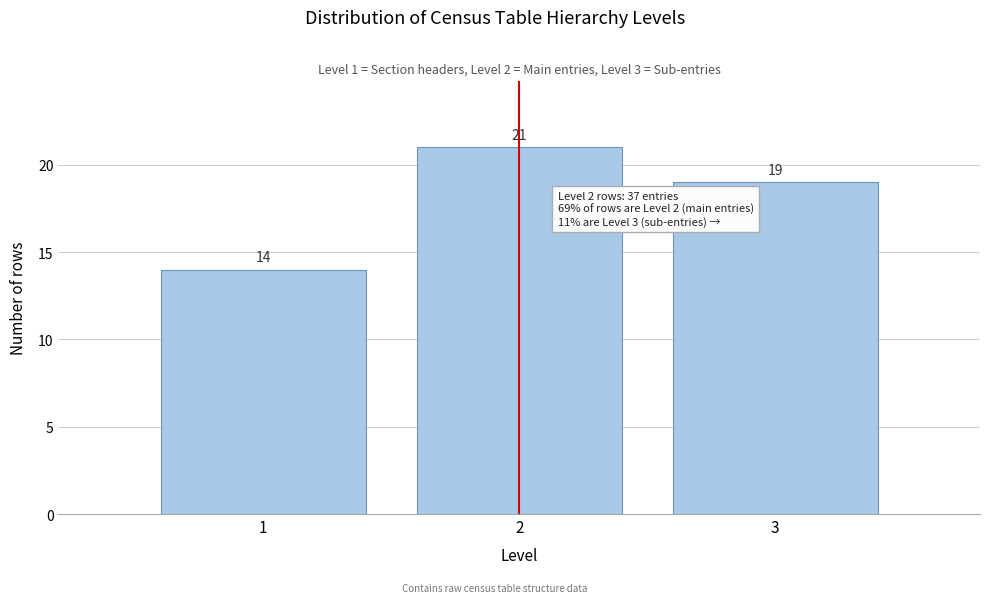

Reading left to right, extract all data points from this chart.

14	21	19